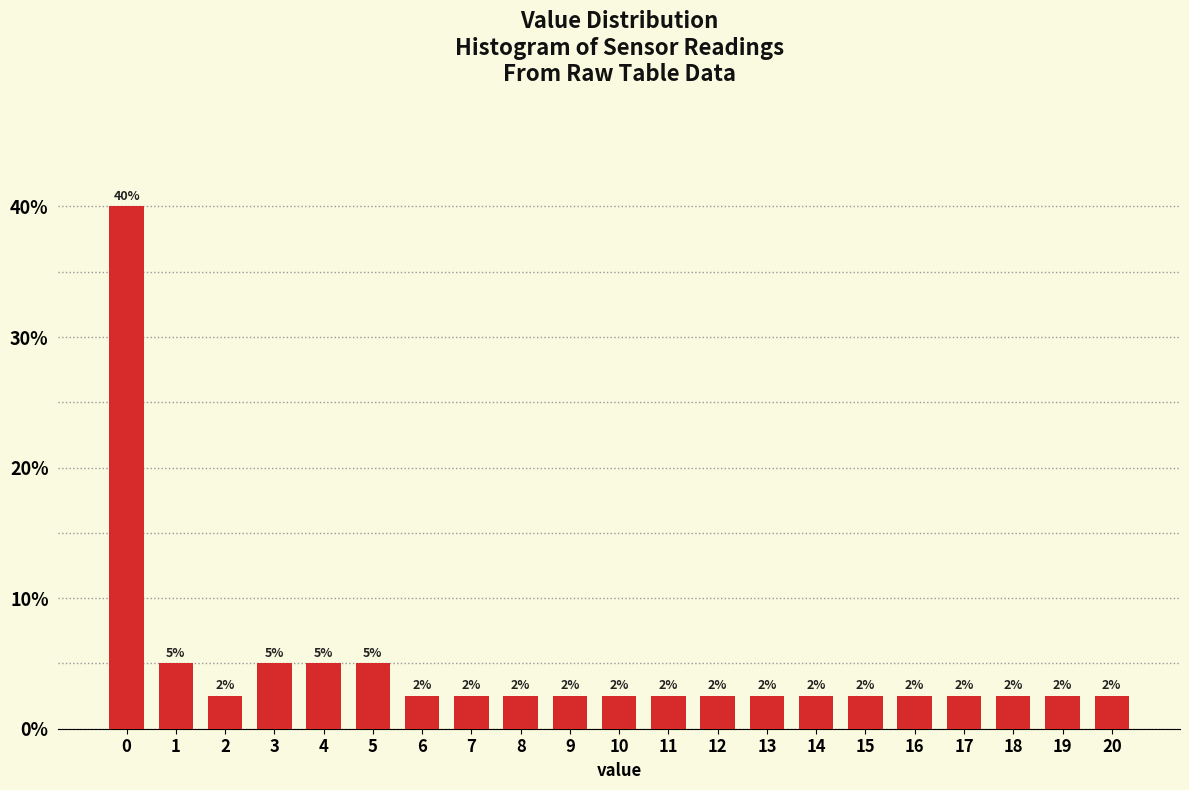

How many bars are there in total?

21